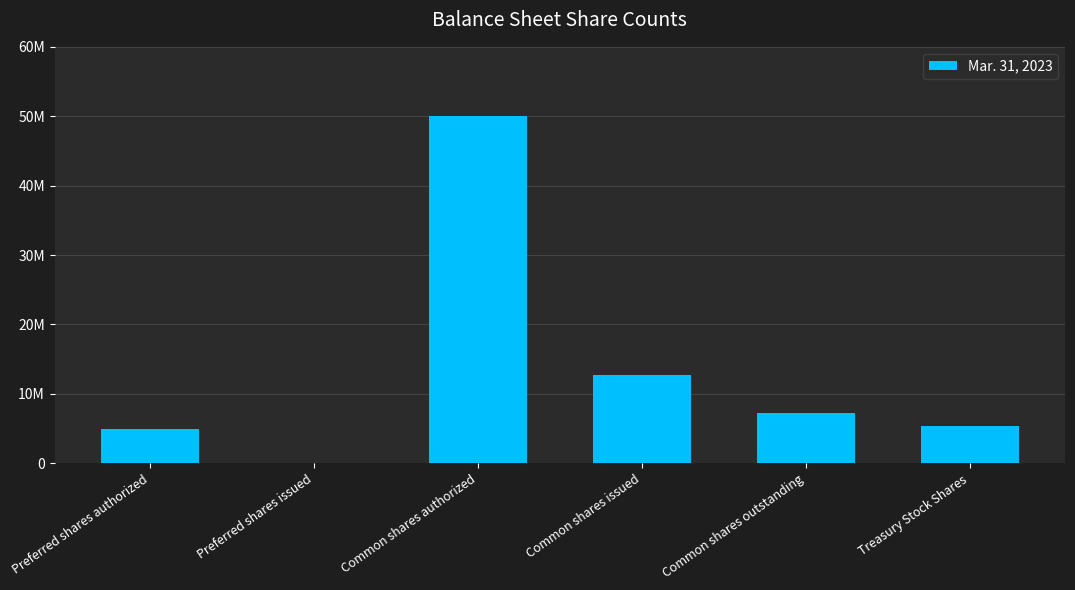

Rank the categories by value from lowest to highest.

Preferred shares issued, Preferred shares authorized, Treasury Stock Shares, Common shares outstanding, Common shares issued, Common shares authorized